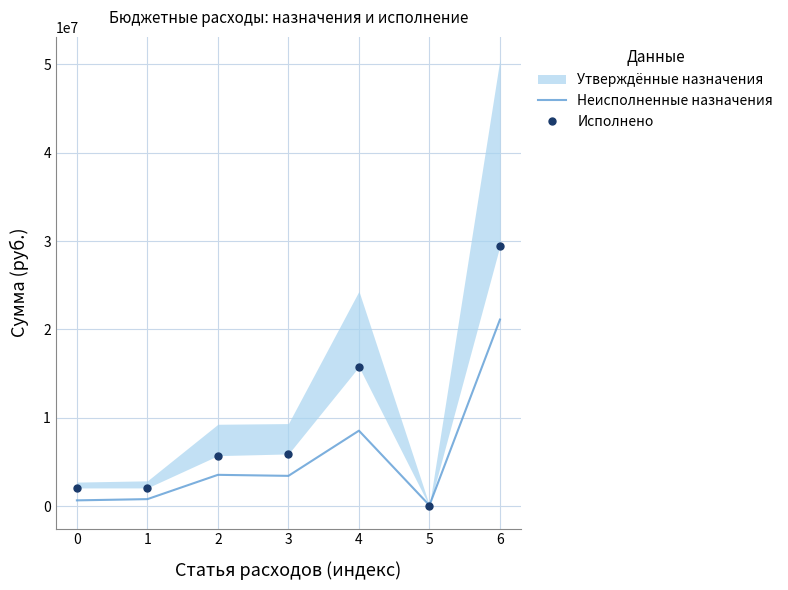

What is the maximum value for Неисполненные назначения?

21114119.8